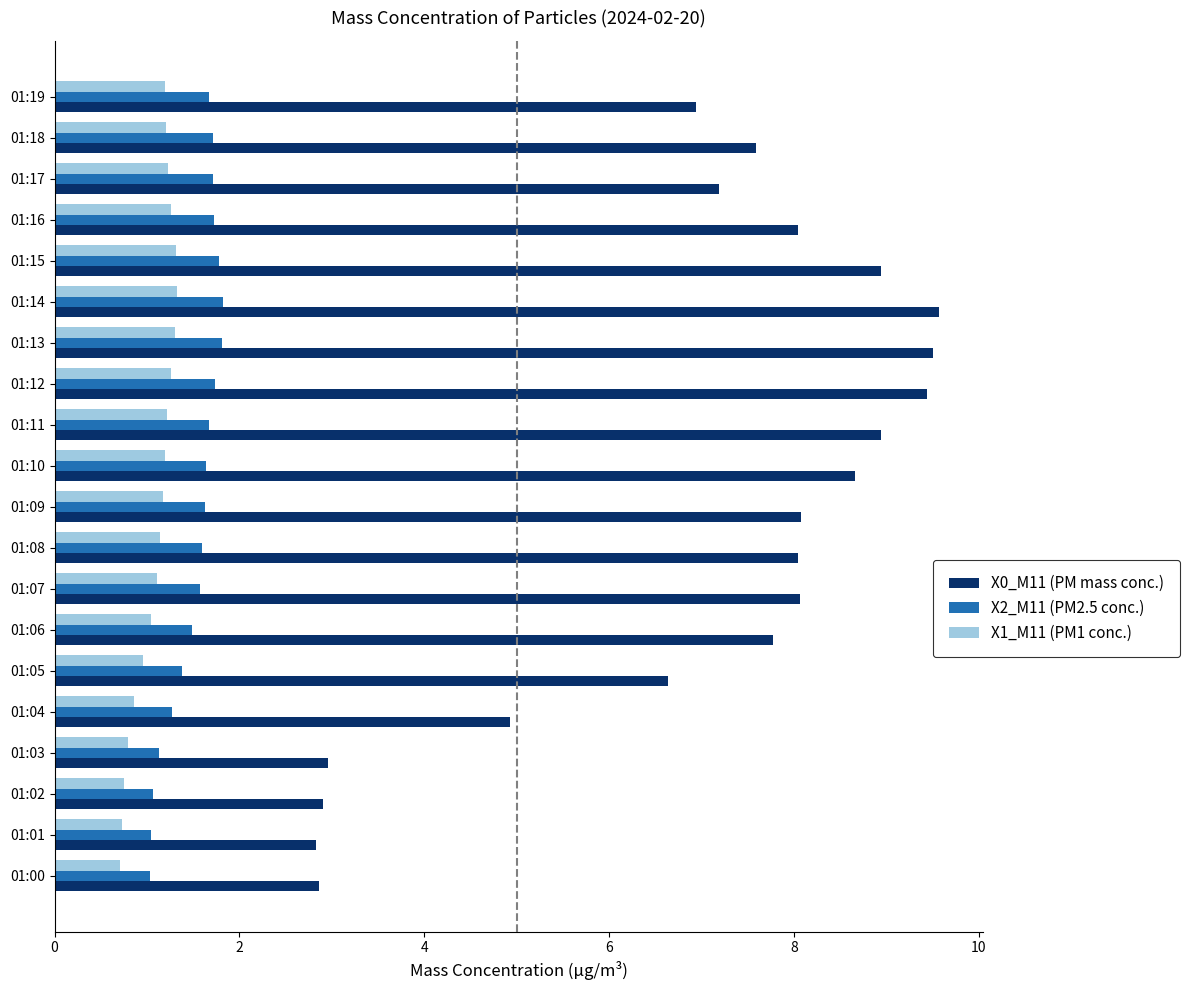

What are all the series names shown in the legend?

X0_M11 (PM mass conc.), X2_M11 (PM2.5 conc.), X1_M11 (PM1 conc.)